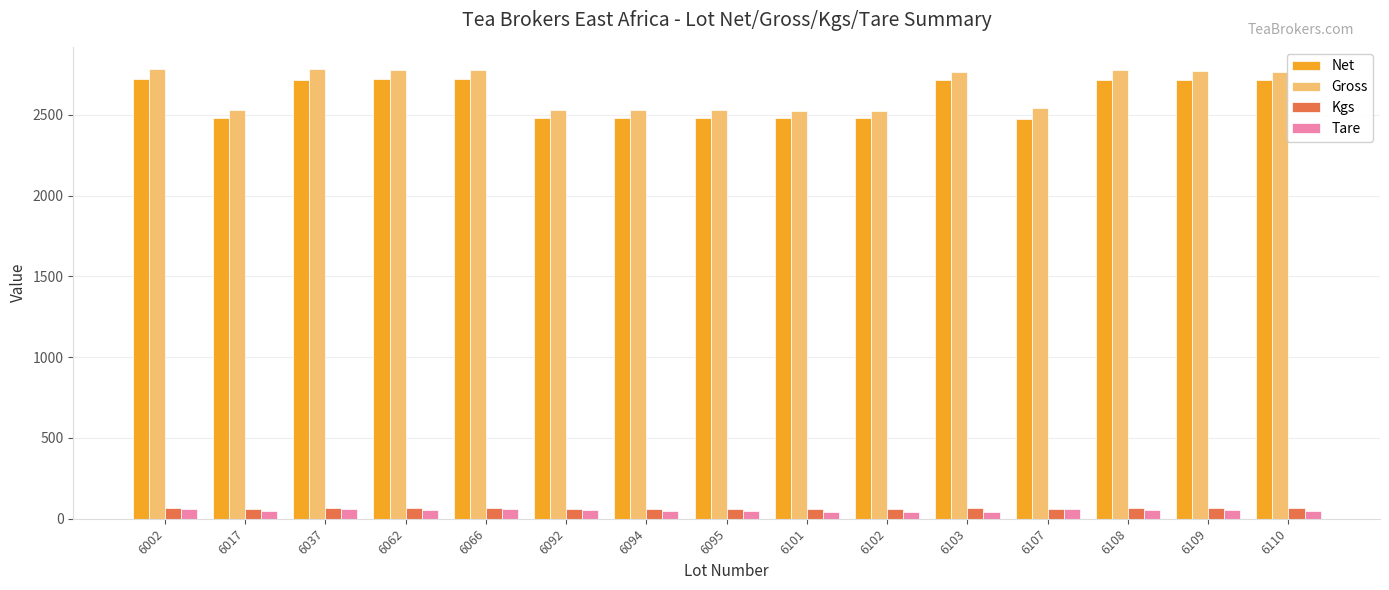

What is the difference between the second highest and minimum values in the Kgs series?

6